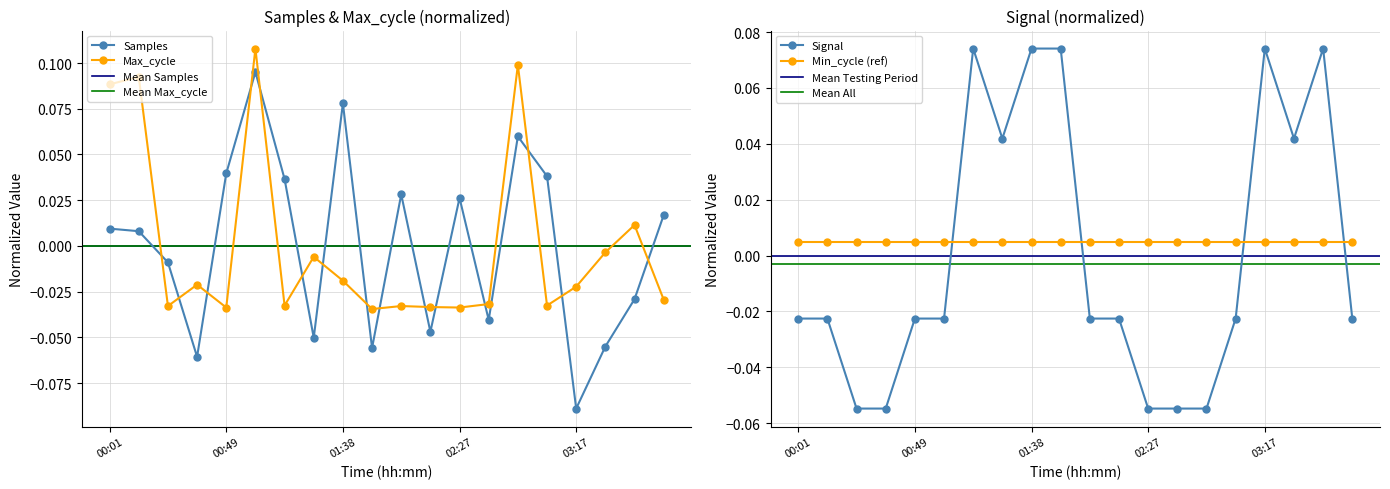

True or false: Signal and Samples intersect in this chart.

True